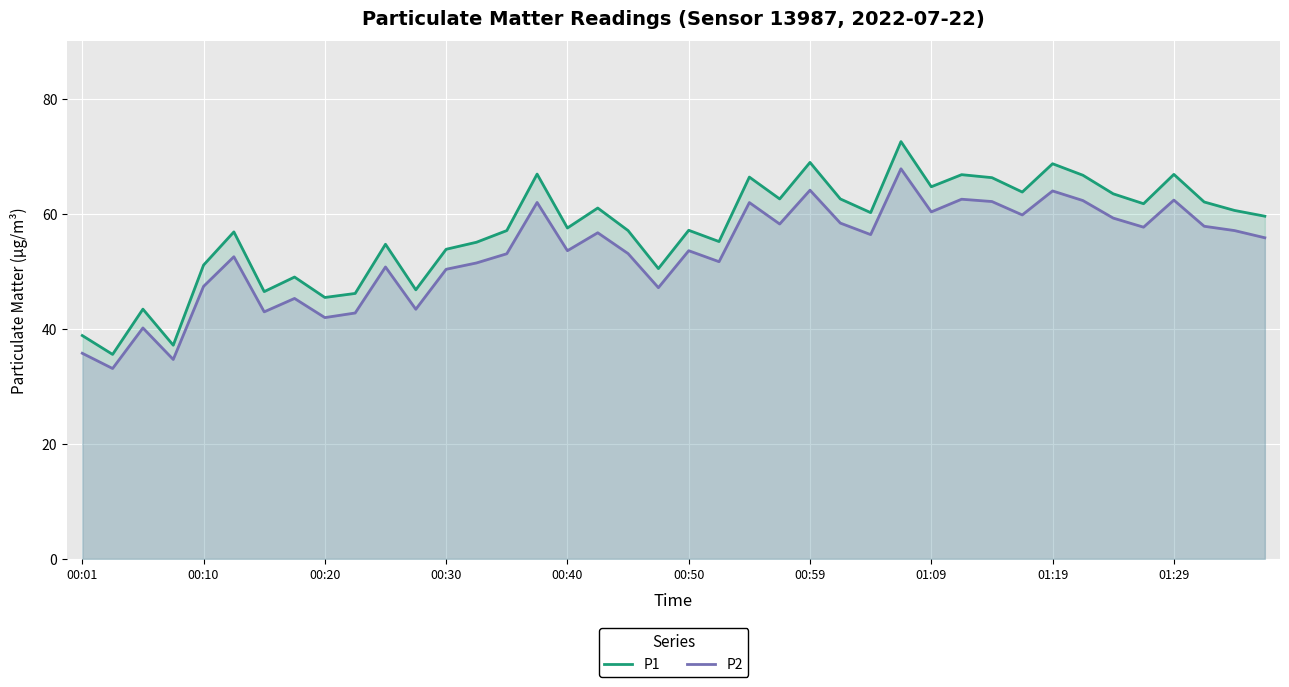

Reading left to right, extract all data points from this chart.

P1: 38.8	35.5	43.4	37.1	51.1	56.9	46.5	49.0	45.5	46.1	54.7	46.8	53.8	55.0	57.1	66.9	57.5	61.0	57.1	50.5	57.1	55.2	66.4	62.6	68.9	62.6	60.2	72.5	64.7	66.8	66.3	63.8	68.7	66.7	63.5	61.8	66.8	62.0	60.6	59.6
P2: 35.8	33.1	40.1	34.7	47.4	52.5	43.0	45.3	42.0	42.8	50.8	43.4	50.4	51.5	53.0	62.0	53.6	56.7	53.1	47.1	53.6	51.7	62.0	58.2	64.1	58.4	56.4	67.8	60.3	62.5	62.1	59.8	64.0	62.3	59.2	57.7	62.4	57.8	57.1	55.8